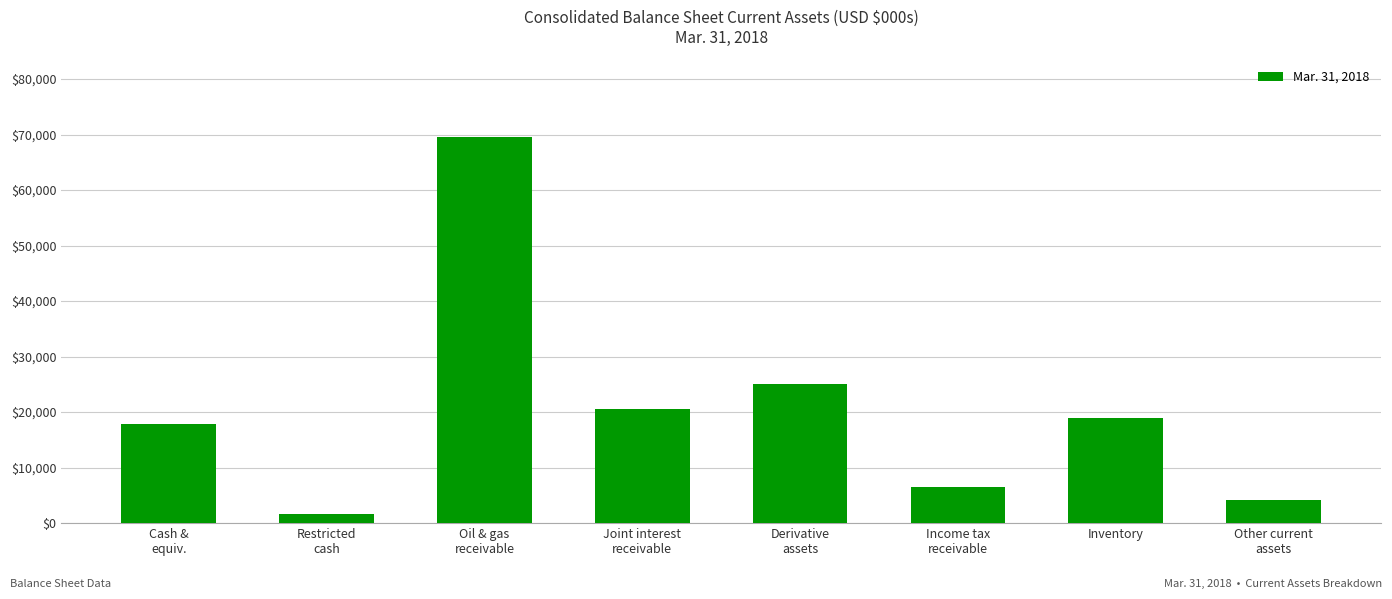

Is it true that the value at Derivative
assets is 6945?

False